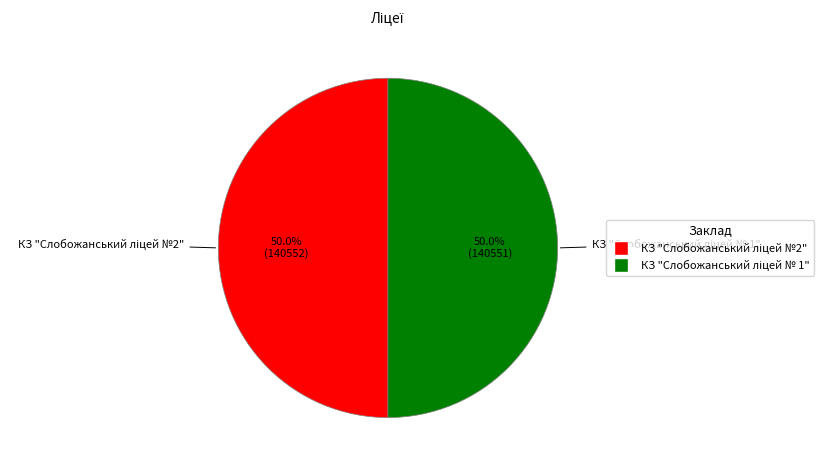

Count the number of slices in the pie.

2